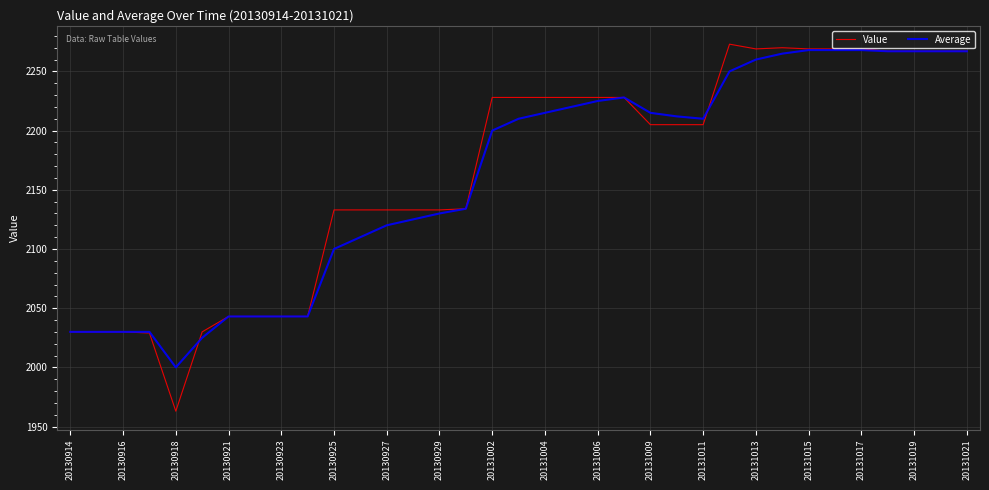

What is the maximum value shown in the chart?

2273